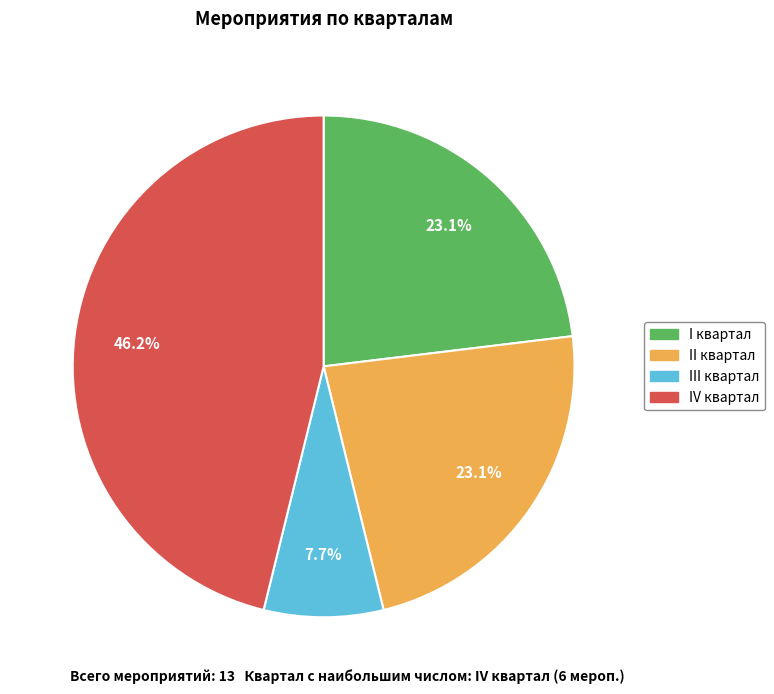

True or false: I квартал accounts for 33% of the total.

False